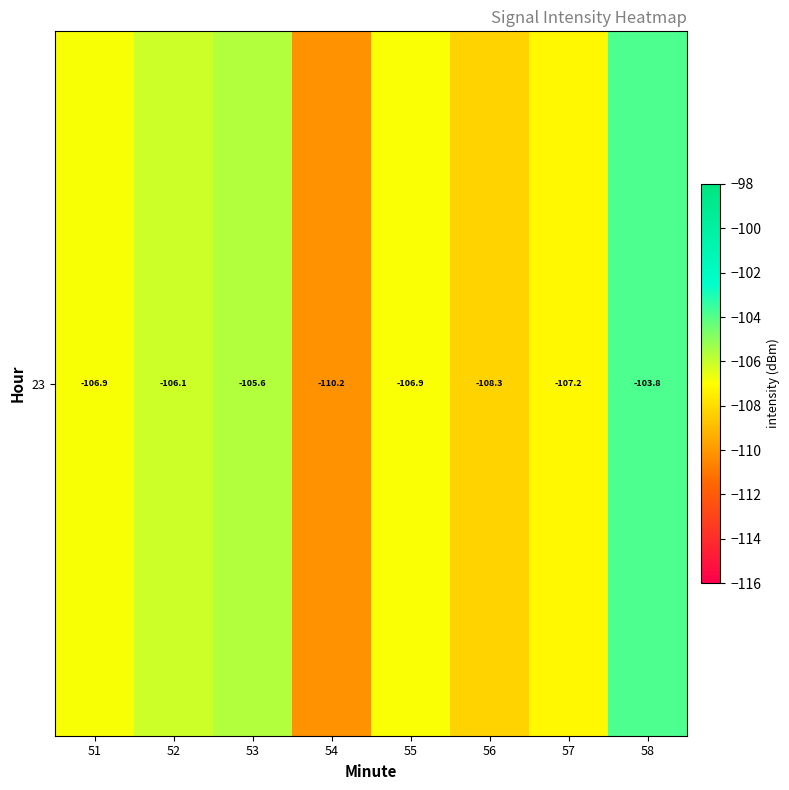

Which has a higher value, 57 or 55?

55